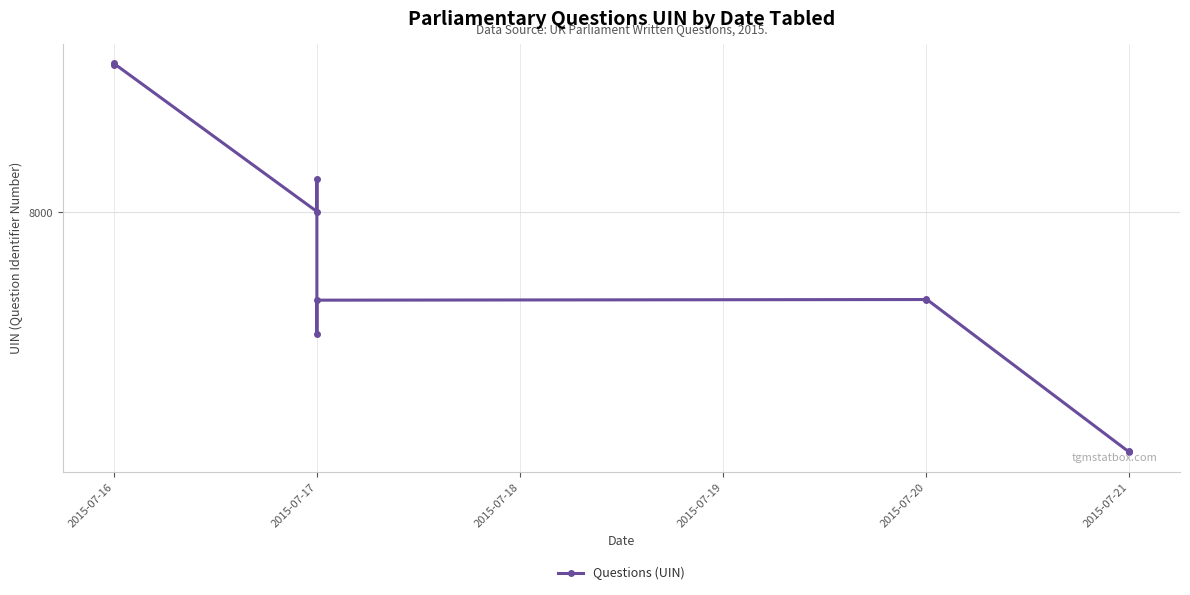

What is the difference between the maximum and minimum values?

614